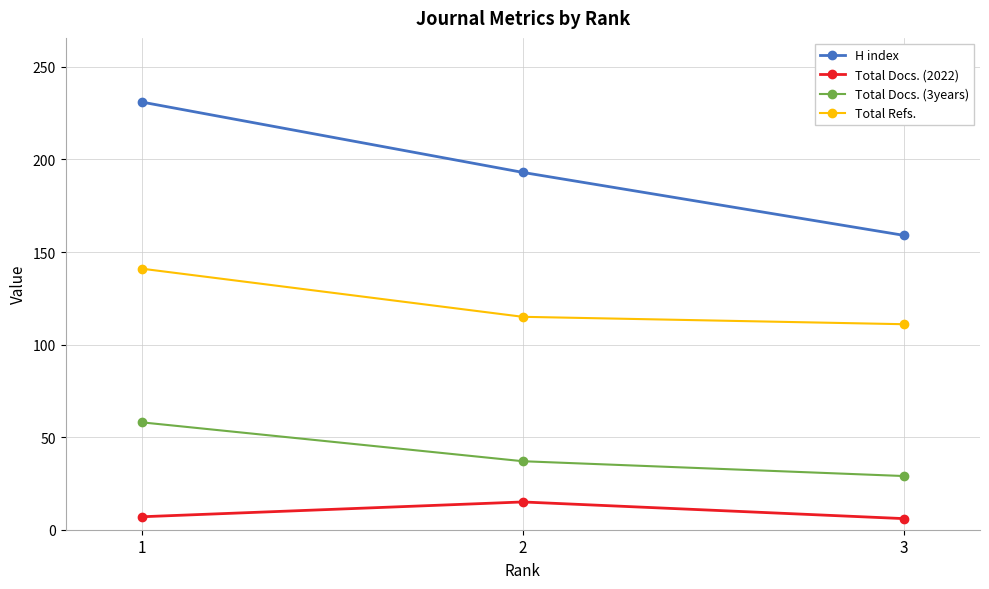

What value does the Total Refs. series have at 3, to the nearest 5?

110